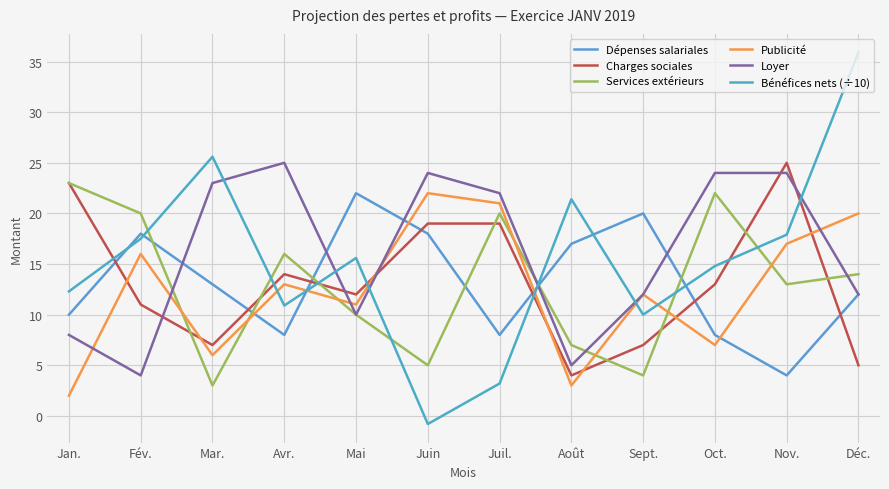

How many times do Bénéfices nets (÷10) and Dépenses salariales cross each other?

6